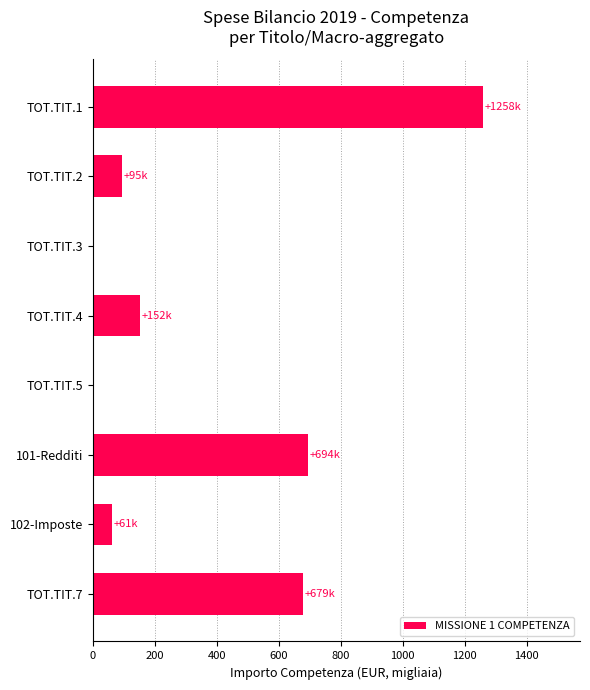

Reading top to bottom, transcribe all the data shown in this chart.

TOT.TIT.1=1257.5	TOT.TIT.2=94.8	TOT.TIT.3=0.0	TOT.TIT.4=152.4	TOT.TIT.5=0.0	101-Redditi=693.7	102-Imposte=60.6	TOT.TIT.7=678.9